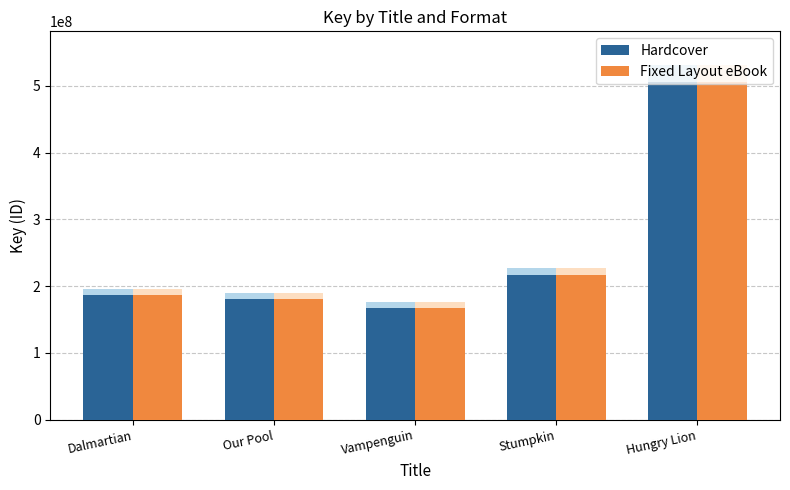

Reading left to right, what are all the values shown in this chart?

Hardcover: Dalmartian=186727886	Our Pool=181414276	Vampenguin=167913580	Stumpkin=216188620	Hungry Lion=506003870
Fixed Layout eBook: Dalmartian=186727886	Our Pool=181414276	Vampenguin=167913580	Stumpkin=216188620	Hungry Lion=506003870